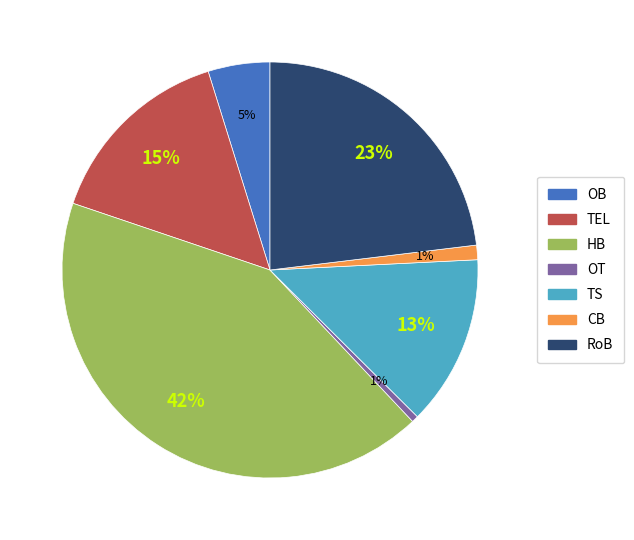

What percentage is the TS slice, to the nearest percent?

13%